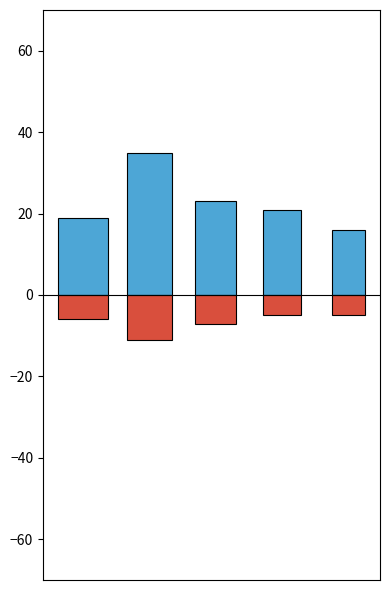

What is the average value of the Трудоустроены series?

7